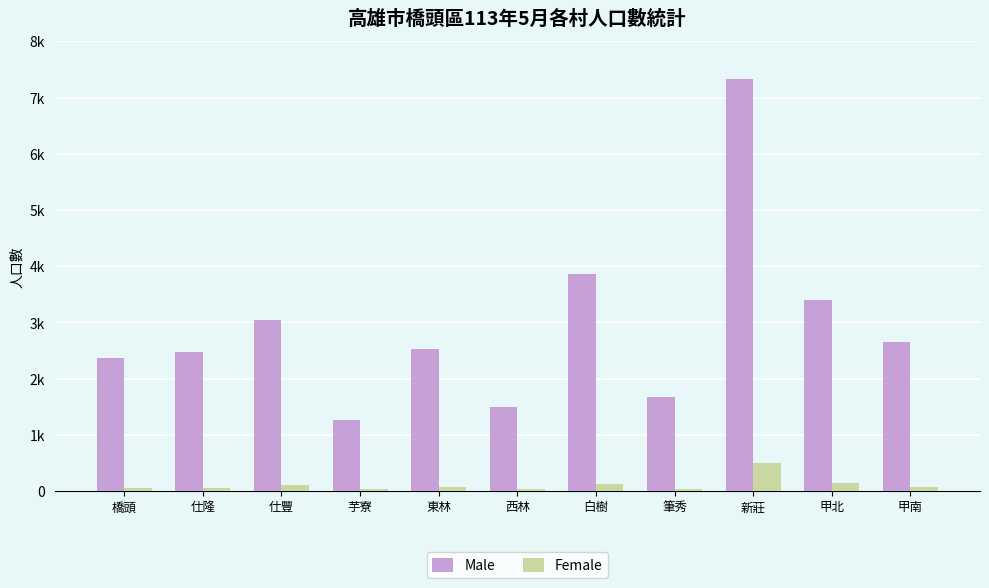

Rank the categories by Male value from lowest to highest.

芋寮, 西林, 筆秀, 橋頭, 仕隆, 東林, 甲南, 仕豐, 甲北, 白樹, 新莊